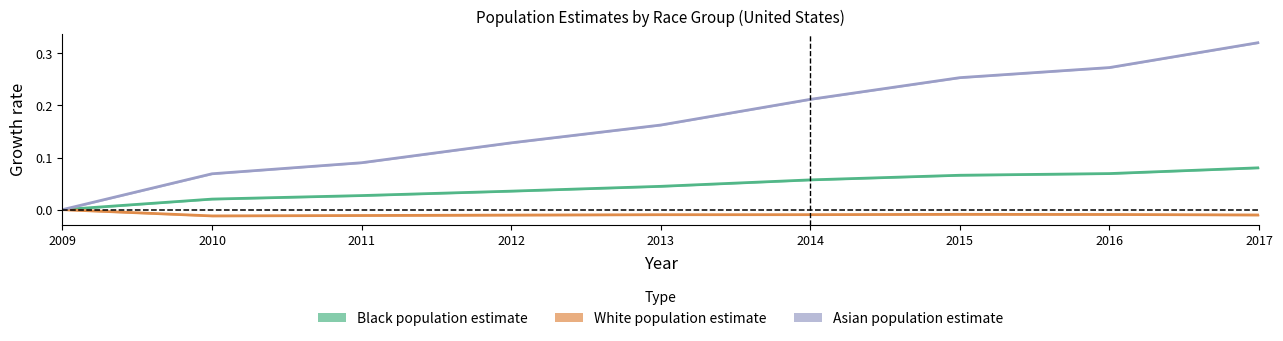

Which series changed the most between 2010 and 2016?

Asian population estimate